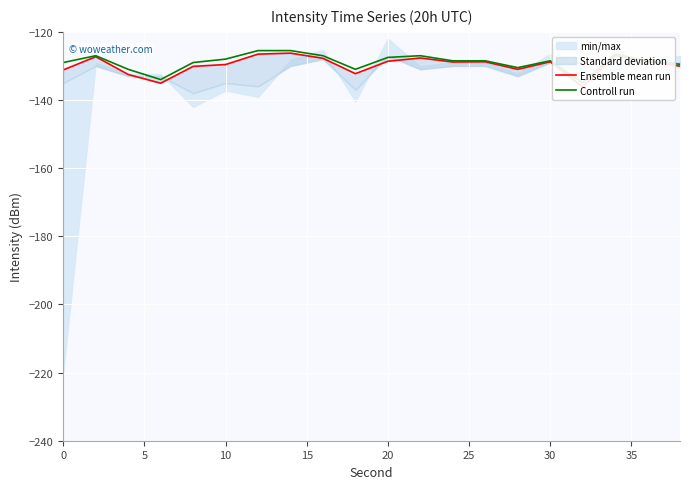

List the series in order of their peak value, highest first.

Controll run, Ensemble mean run